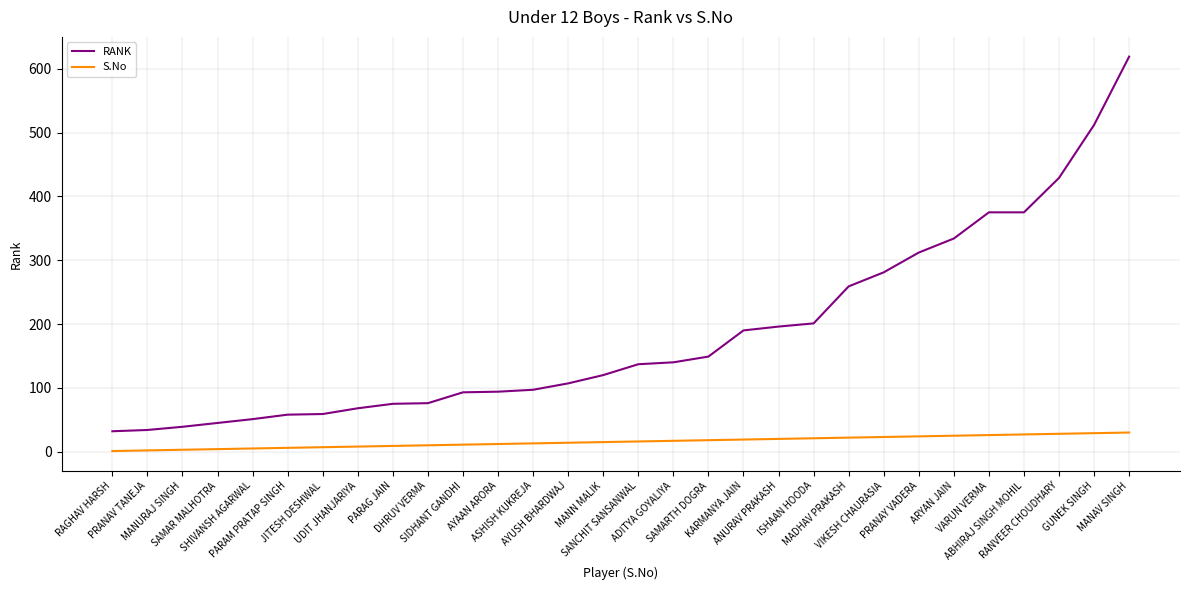

What is the maximum value shown in the chart?

619